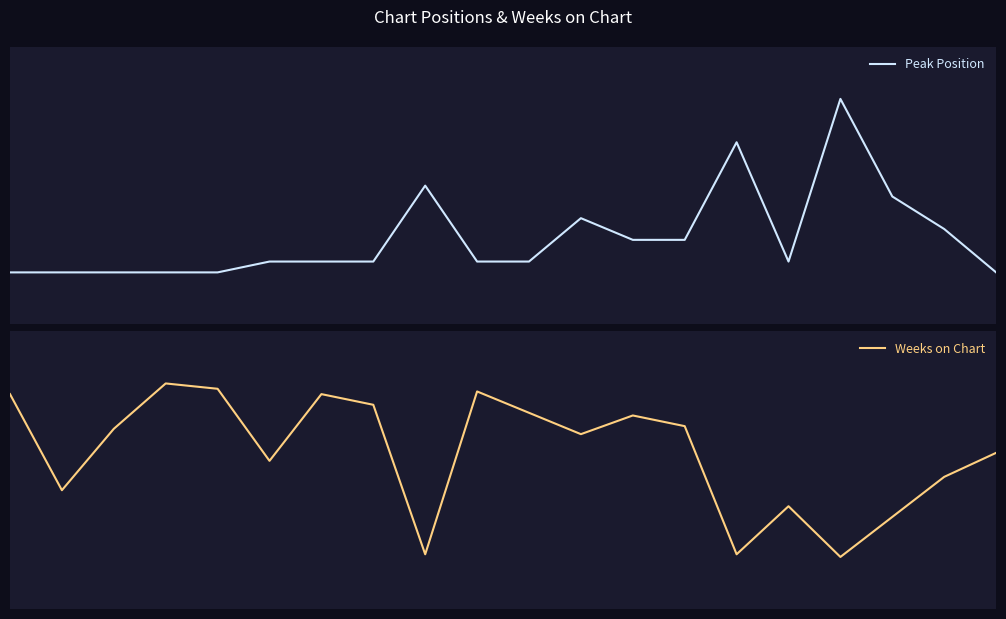

At how many categories does at least one series exceed 4?

20